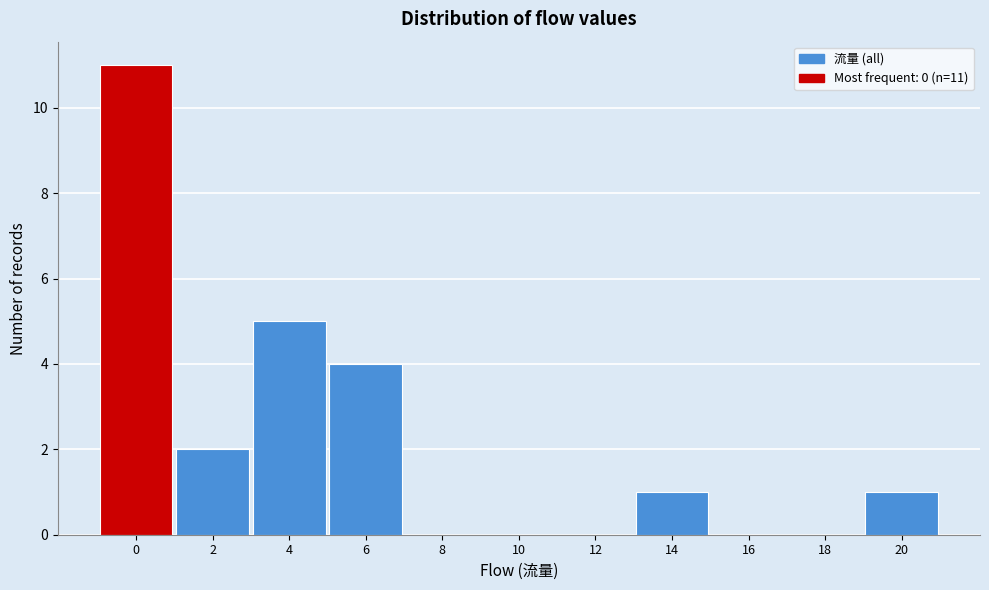

Reading left to right, what are all the values shown in this chart?

0=11	2=2	4=5	6=4	8=0	10=0	12=0	14=1	16=0	18=0	20=1